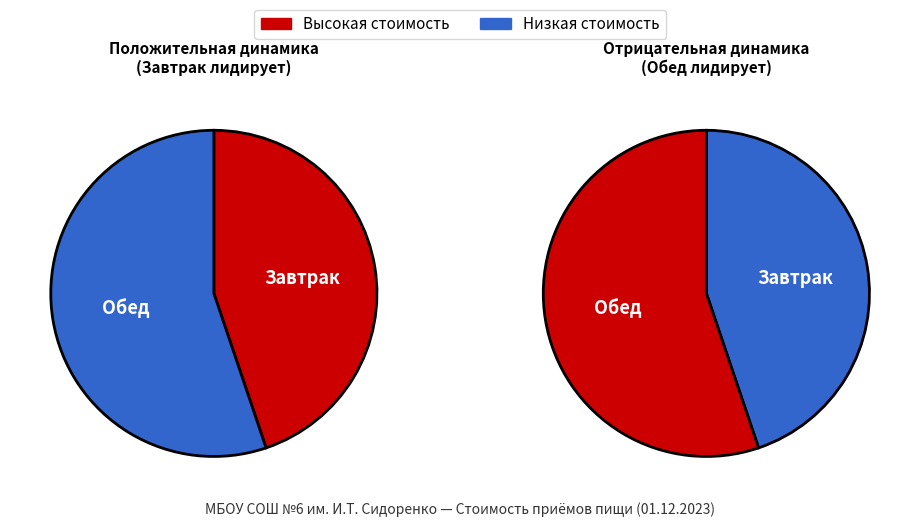

How many segments does this pie chart have?

2